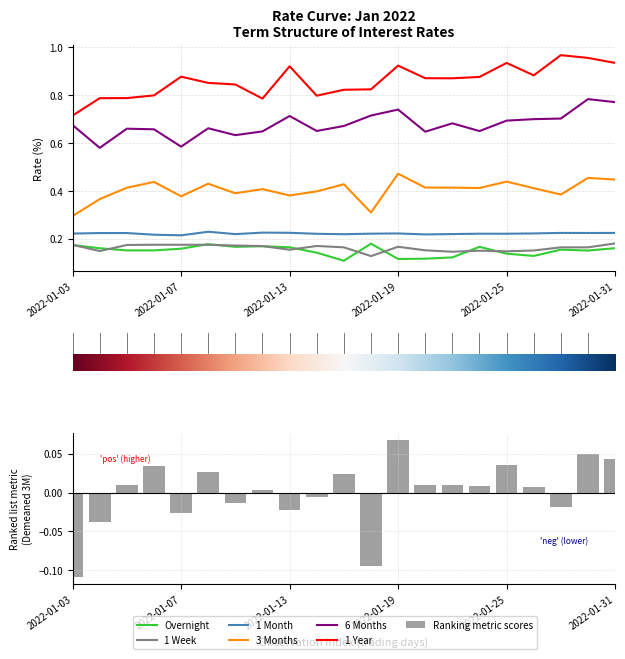

Reading left to right, what are all the values shown in this chart?

Overnight: 0.2	0.2	0.2	0.2	0.2	0.2	0.2	0.2	0.2	0.1	0.1	0.2	0.1	0.1	0.1	0.2	0.1	0.1	0.2	0.2	0.2
1 Week: 0.2	0.1	0.2	0.2	0.2	0.2	0.2	0.2	0.2	0.2	0.2	0.1	0.2	0.2	0.1	0.1	0.1	0.2	0.2	0.2	0.2
1 Month: 0.2	0.2	0.2	0.2	0.2	0.2	0.2	0.2	0.2	0.2	0.2	0.2	0.2	0.2	0.2	0.2	0.2	0.2	0.2	0.2	0.2
3 Months: 0.3	0.4	0.4	0.4	0.4	0.4	0.4	0.4	0.4	0.4	0.4	0.3	0.5	0.4	0.4	0.4	0.4	0.4	0.4	0.5	0.4
6 Months: 0.7	0.6	0.7	0.7	0.6	0.7	0.6	0.6	0.7	0.7	0.7	0.7	0.7	0.6	0.7	0.7	0.7	0.7	0.7	0.8	0.8
1 Year: 0.7	0.8	0.8	0.8	0.9	0.9	0.8	0.8	0.9	0.8	0.8	0.8	0.9	0.9	0.9	0.9	0.9	0.9	1.0	1.0	0.9